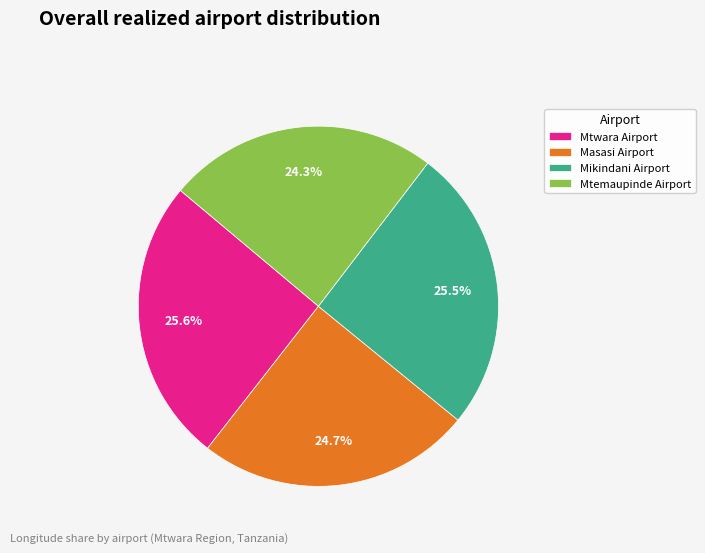

Is there any slice that represents more than half of the pie?

No